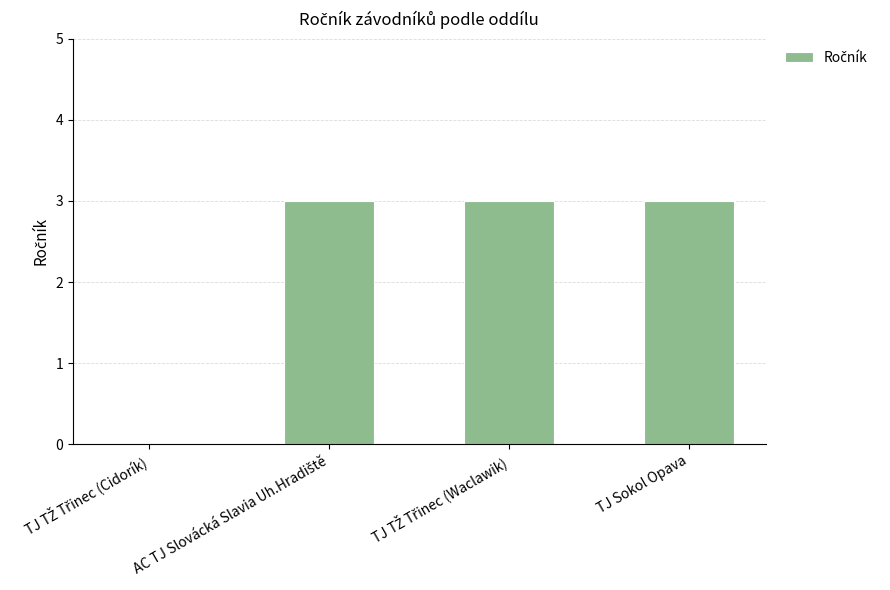

Is it true that the value at TJ Sokol Opava is 4?

False